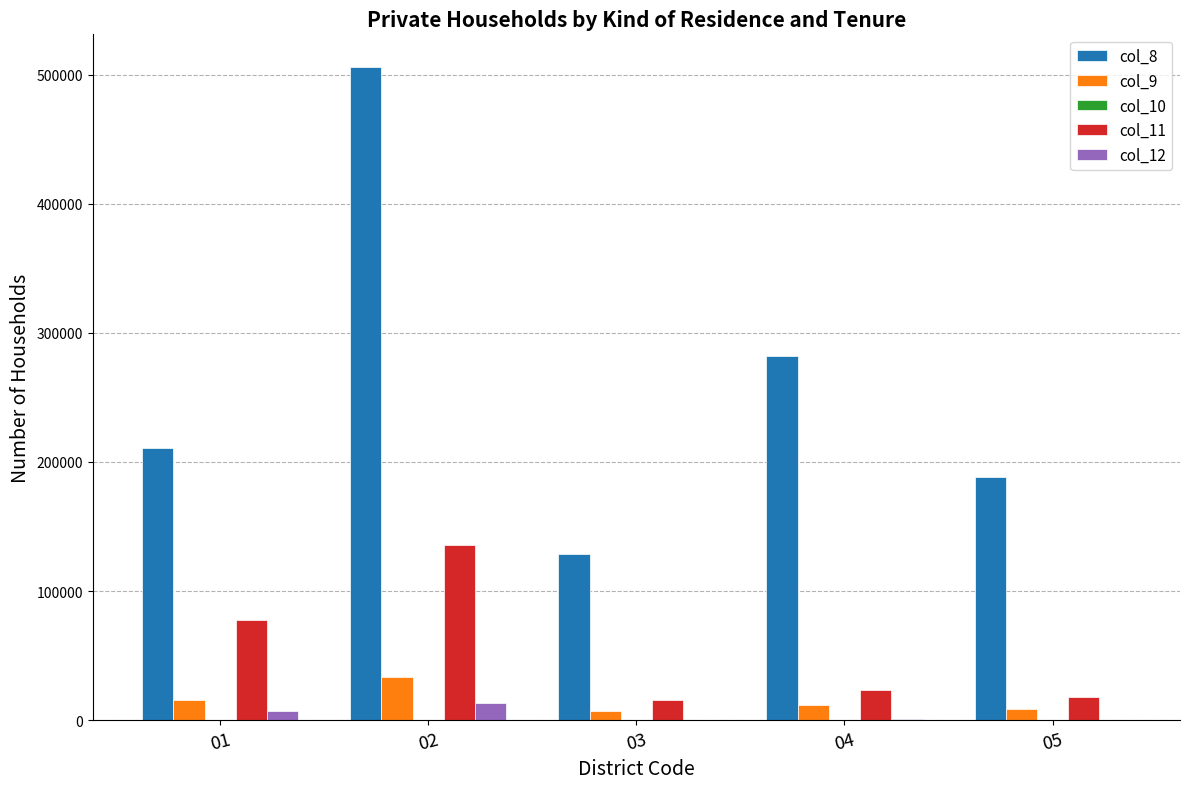

What is the greatest value displayed?

505821